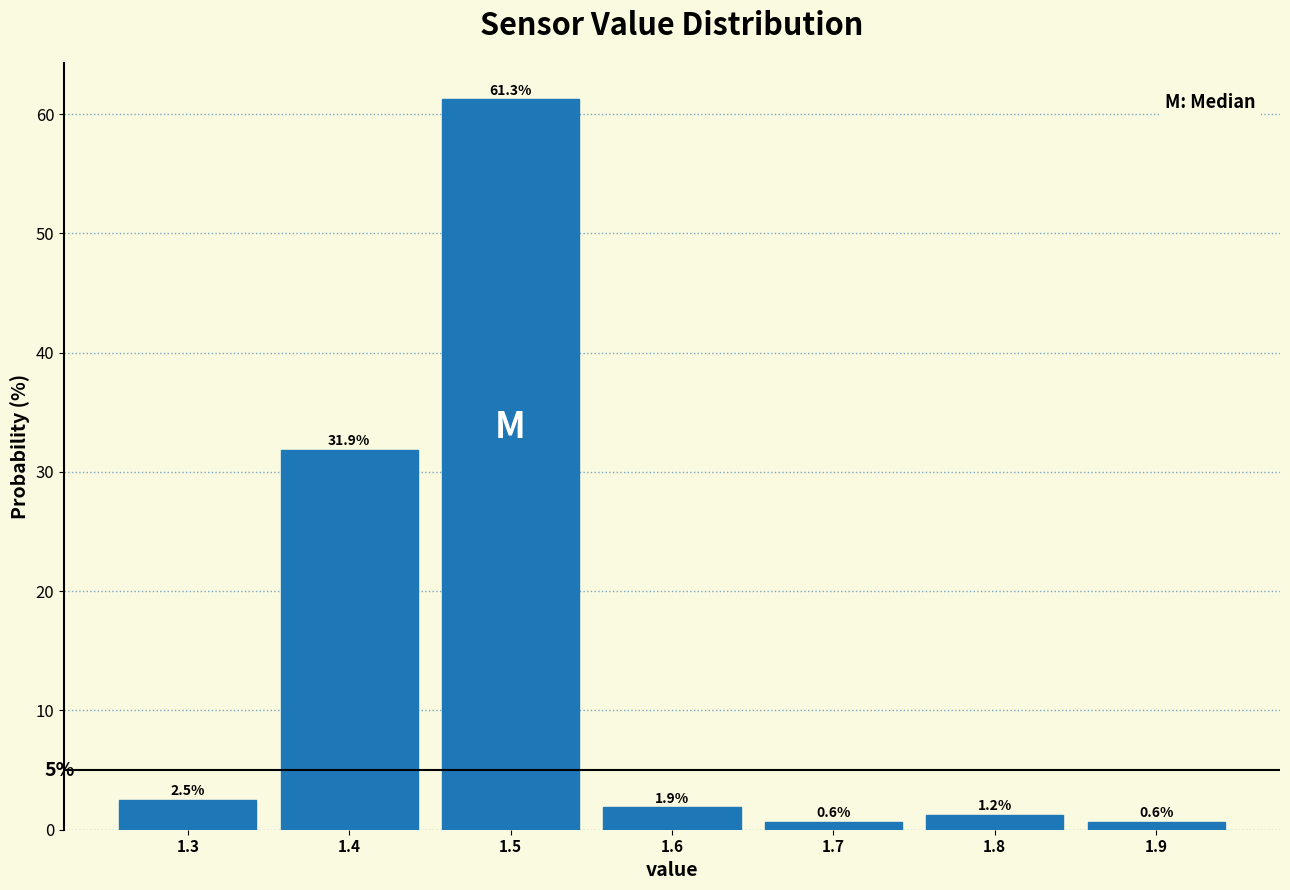

What is the height of the bar covering 1.65 to 1.75 on the x-axis?

0.6